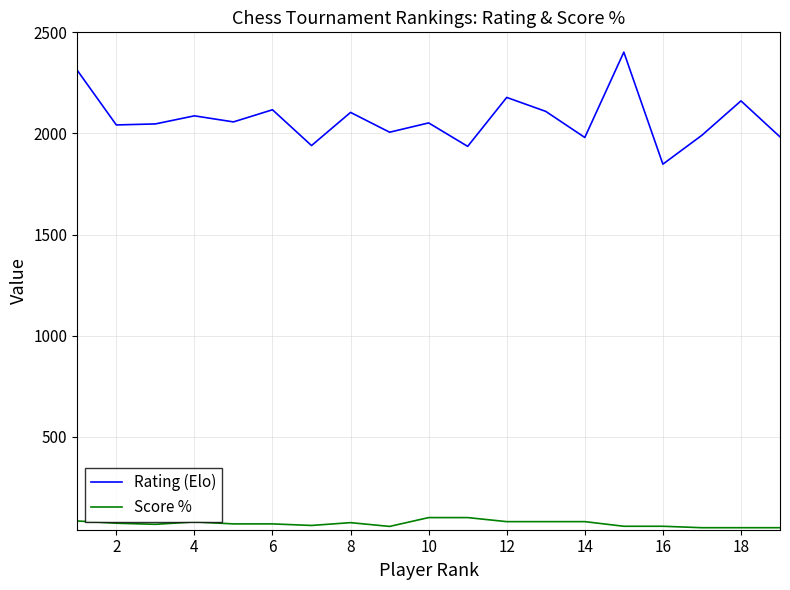

How many lines are shown in the chart?

2